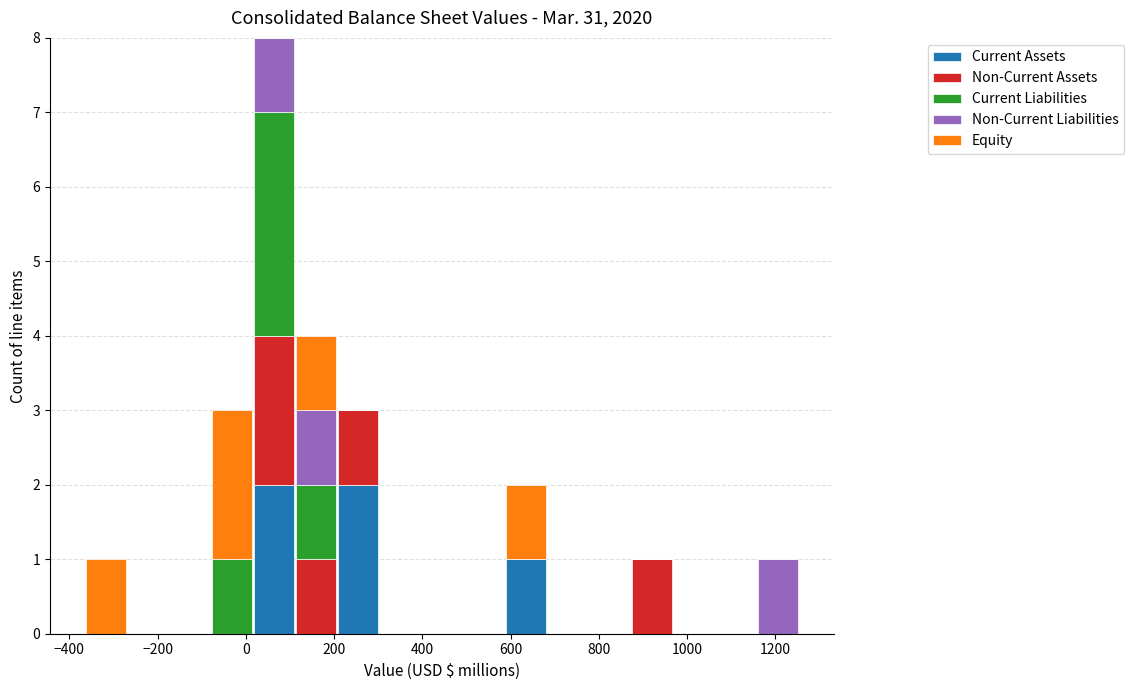

Reading left to right, list every stacked bar in this chart as the range it spans on the x-axis followed by its total height. Neither the bar edges nor the heights are printed on the chart, so give them approximately, as read against the axes.

-360 to -280: 1
-280 to -180: 0
-180 to -80: 0
-80 to 20: 3
20 to 120: 8
120 to 200: 4
200 to 300: 3
300 to 400: 0
400 to 500: 0
500 to 580: 0
580 to 680: 2
680 to 780: 0
780 to 880: 0
880 to 960: 1
960 to 1060: 0
1060 to 1160: 0
1160 to 1260: 1